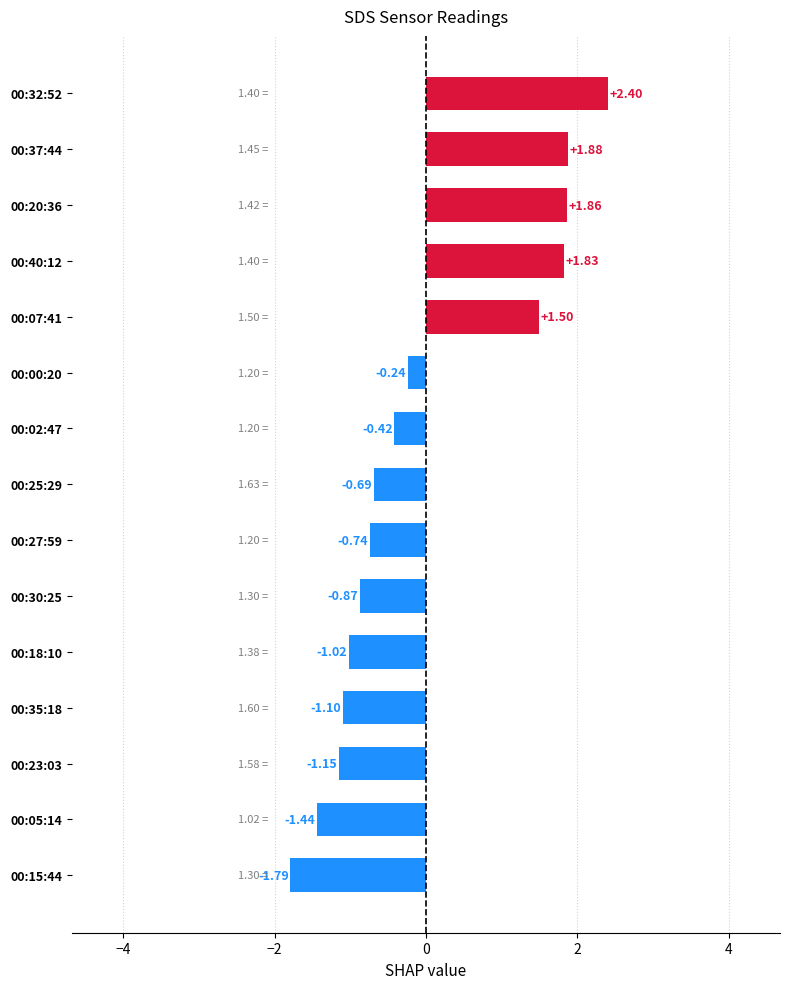

What is the sum of the values at 00:15:44 and 00:07:41?

-0.3